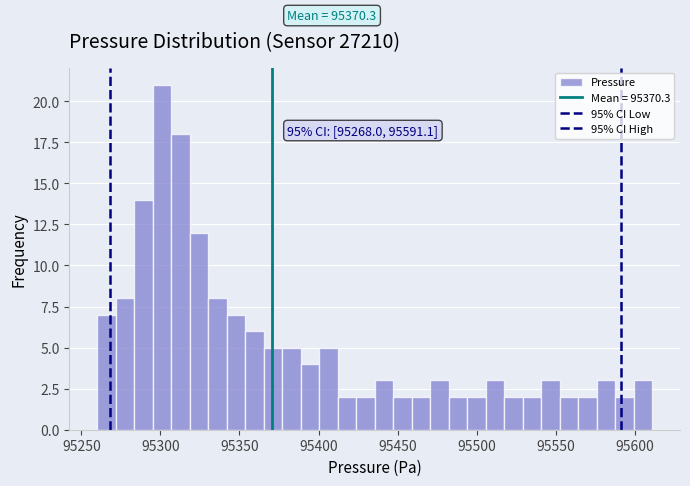

Around what value on the x-axis is the tallest bar? Give the approximate position of its centre, as read against the axis.

95300